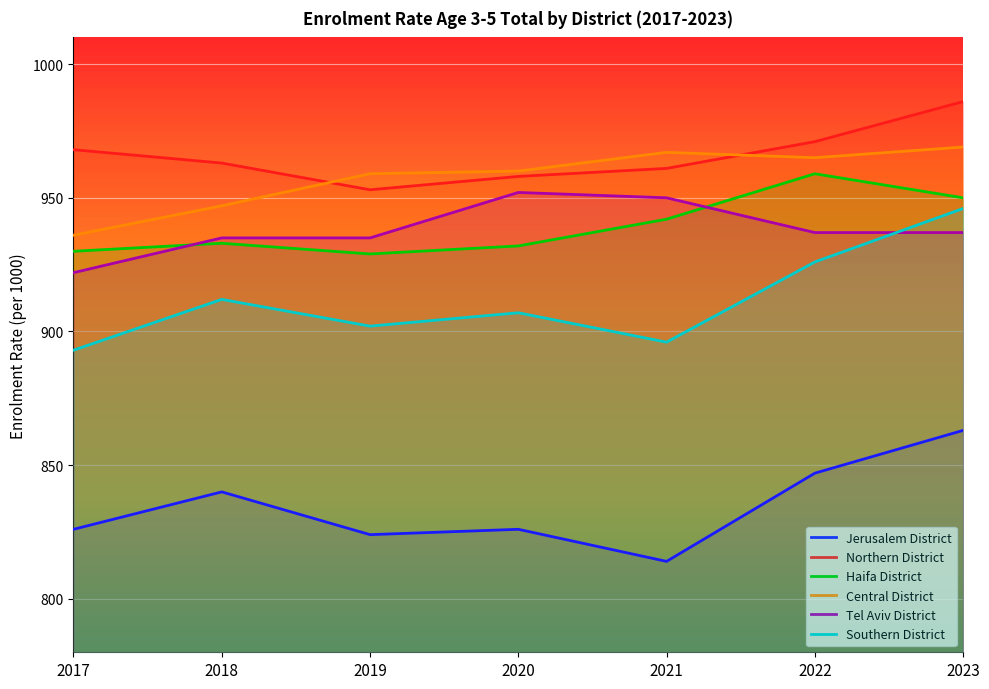

List the series in order of their peak value, lowest first.

Jerusalem District, Southern District, Tel Aviv District, Haifa District, Central District, Northern District